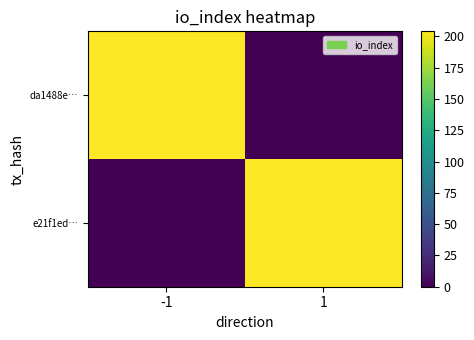

Reading left to right, what are all the values shown in this chart?

da1488e…: -1=204	1=0
e21f1ed…: -1=0	1=204